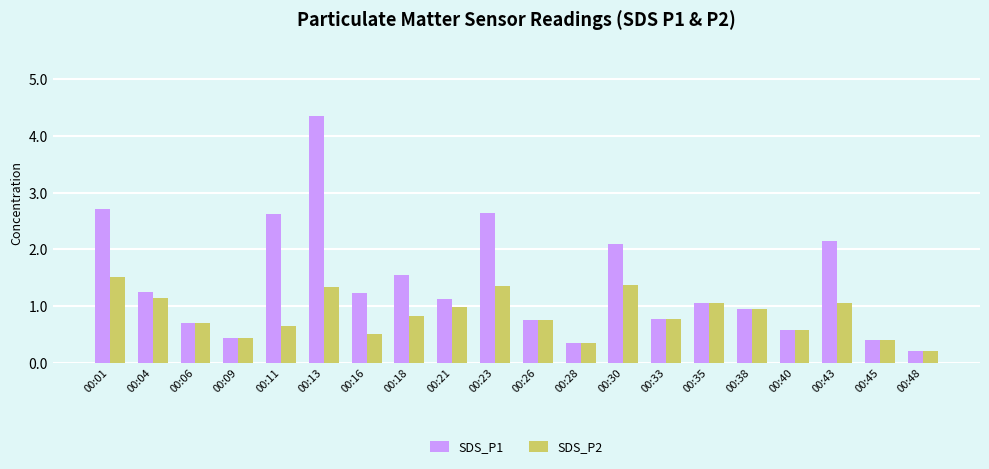

Which series has the largest range (max minus min)?

SDS_P1